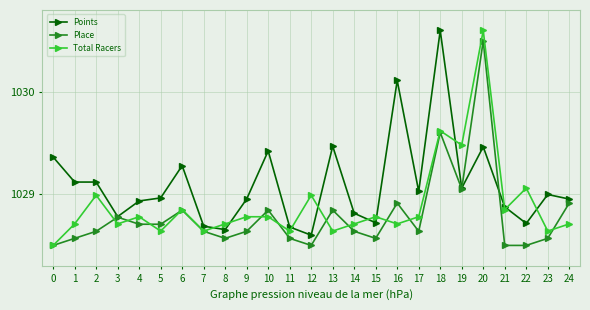

At which label does Place reach its peak?

20